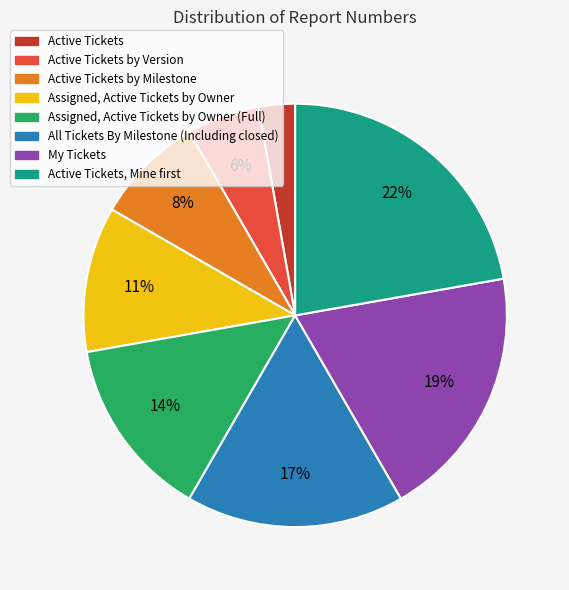

Does any single category account for the majority?

No